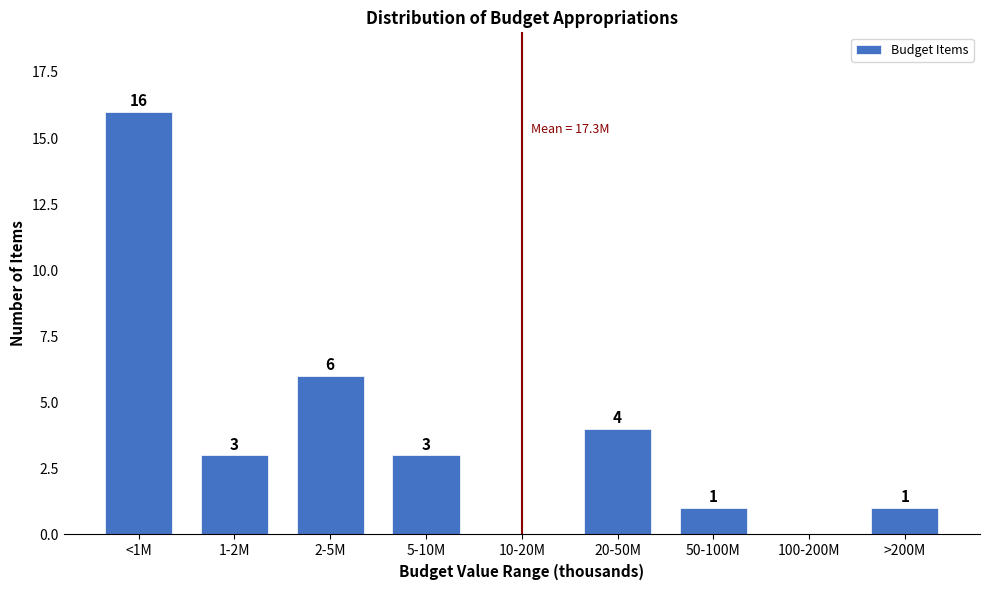

Reading left to right, what are all the values shown in this chart?

<1M=16	1-2M=3	2-5M=6	5-10M=3	10-20M=0	20-50M=4	50-100M=1	100-200M=0	>200M=1